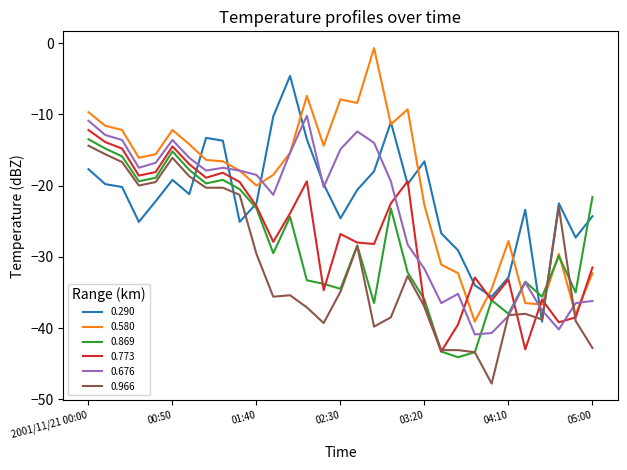

What is the maximum value shown in the chart?

-0.7